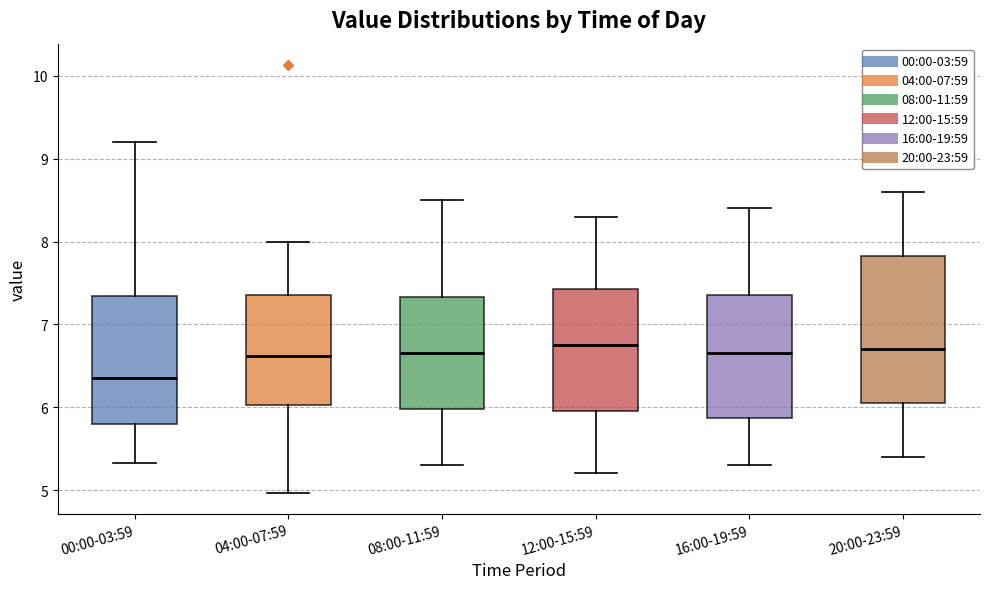

Which box is the tallest, from its lower edge to its upper edge?

20:00-23:59